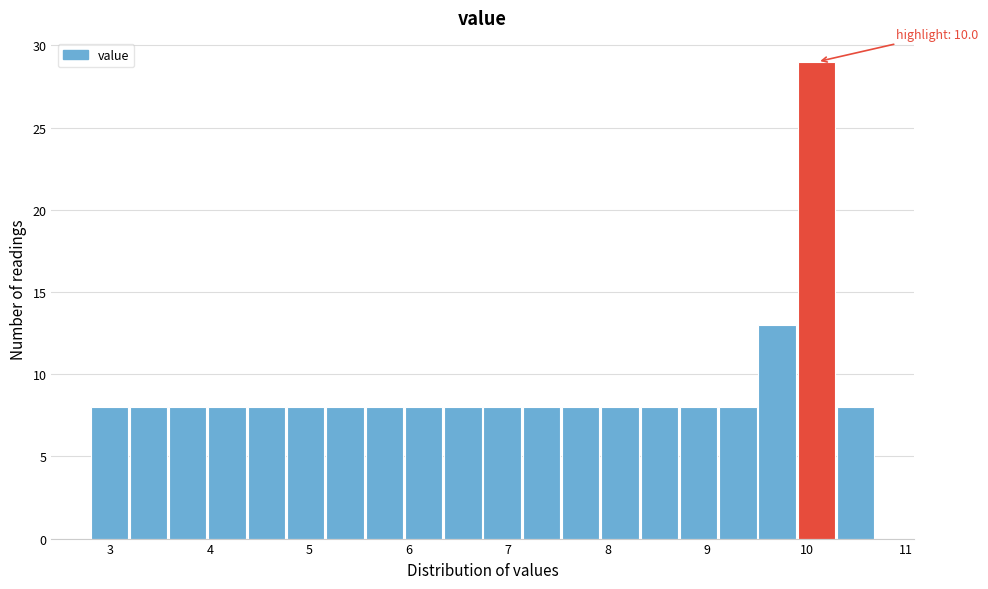

Read against the x-axis, roughly where is the centre of the tallest bar?

10.1